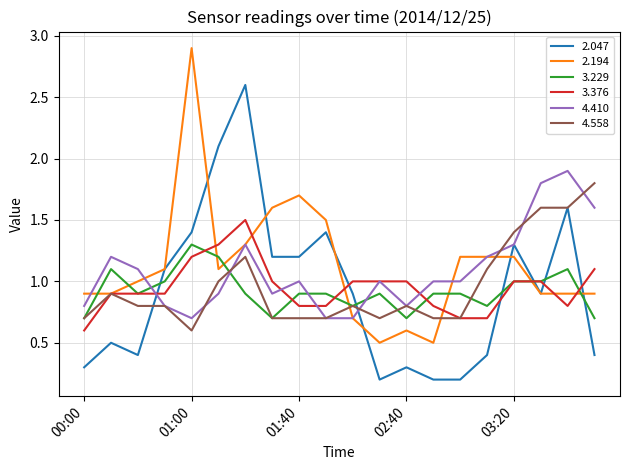

True or false: 2.047 and 3.376 intersect in this chart.

True